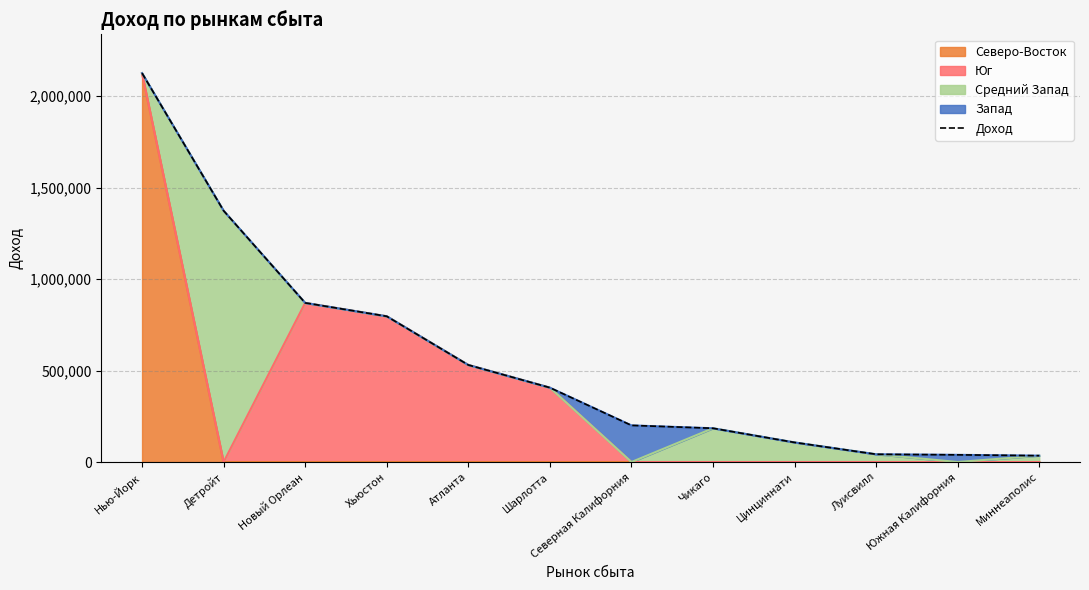

Rank the categories by value from highest to lowest.

Нью-Йорк, Детройт, Новый Орлеан, Хьюстон, Атланта, Шарлотта, Северная Калифорния, Чикаго, Цинциннати, Луисвилл, Южная Калифорния, Миннеаполис